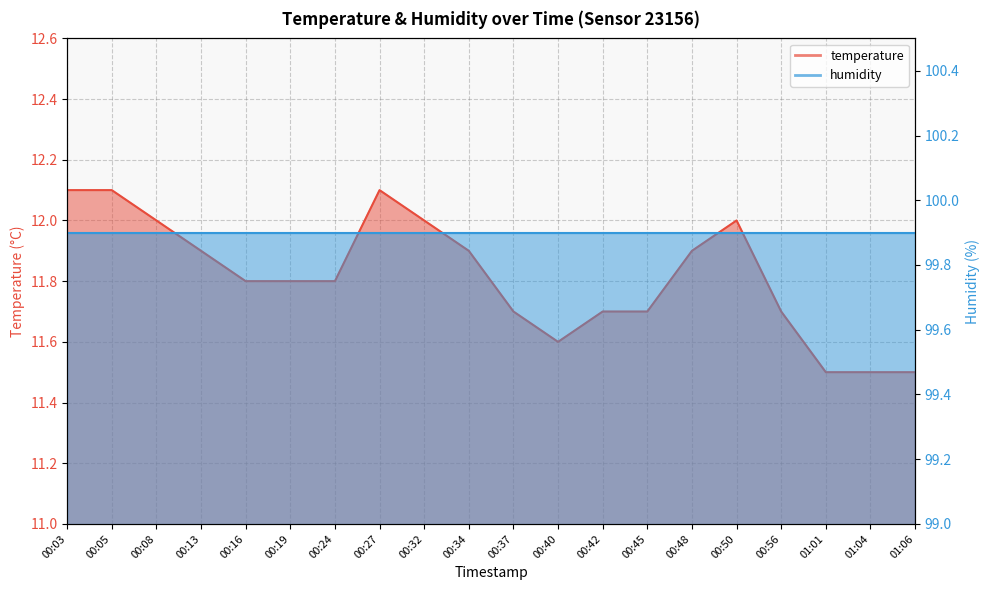

True or false: the data shows 6.1 at 00:40.

False